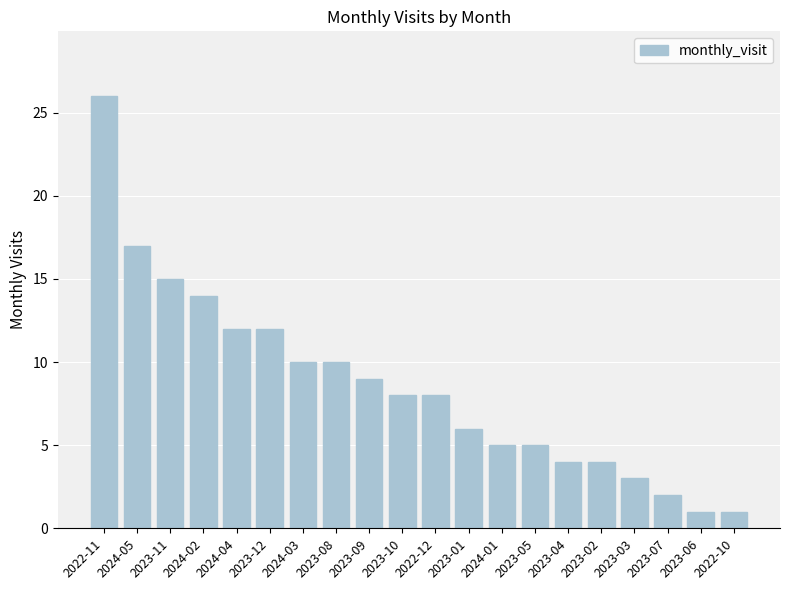

Approximately how many times larger is the value at 2023-06 compared to 2023-12?

0.1